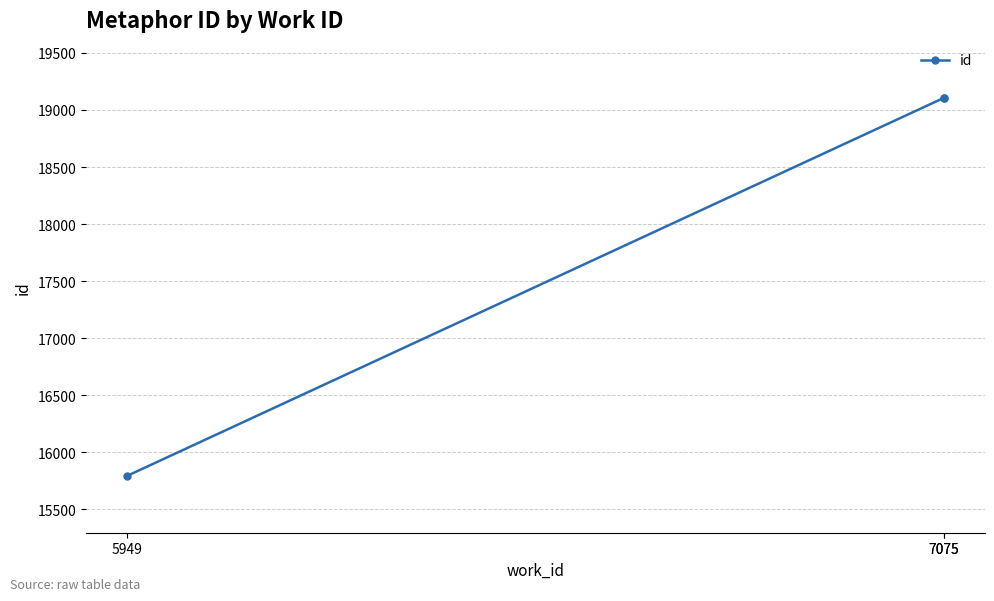

Which category has the lowest value across all series?

5949